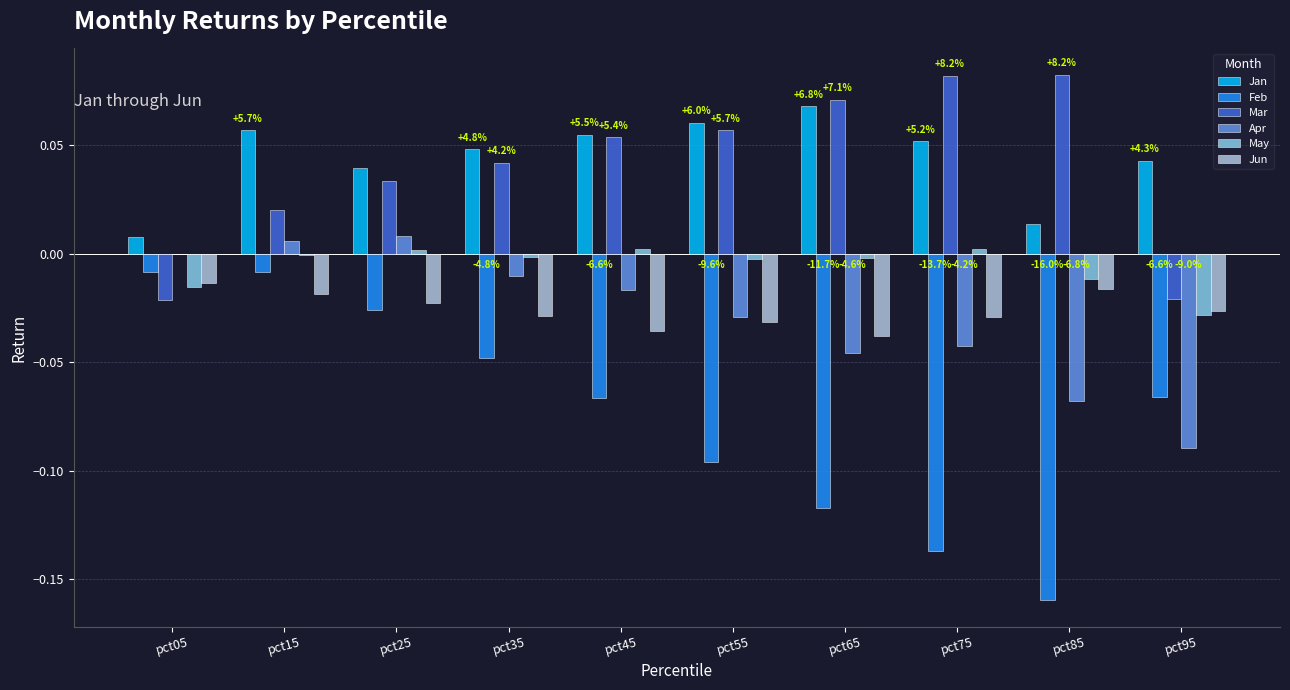

The value of Feb at pct35 is -0.0. True or false?

True